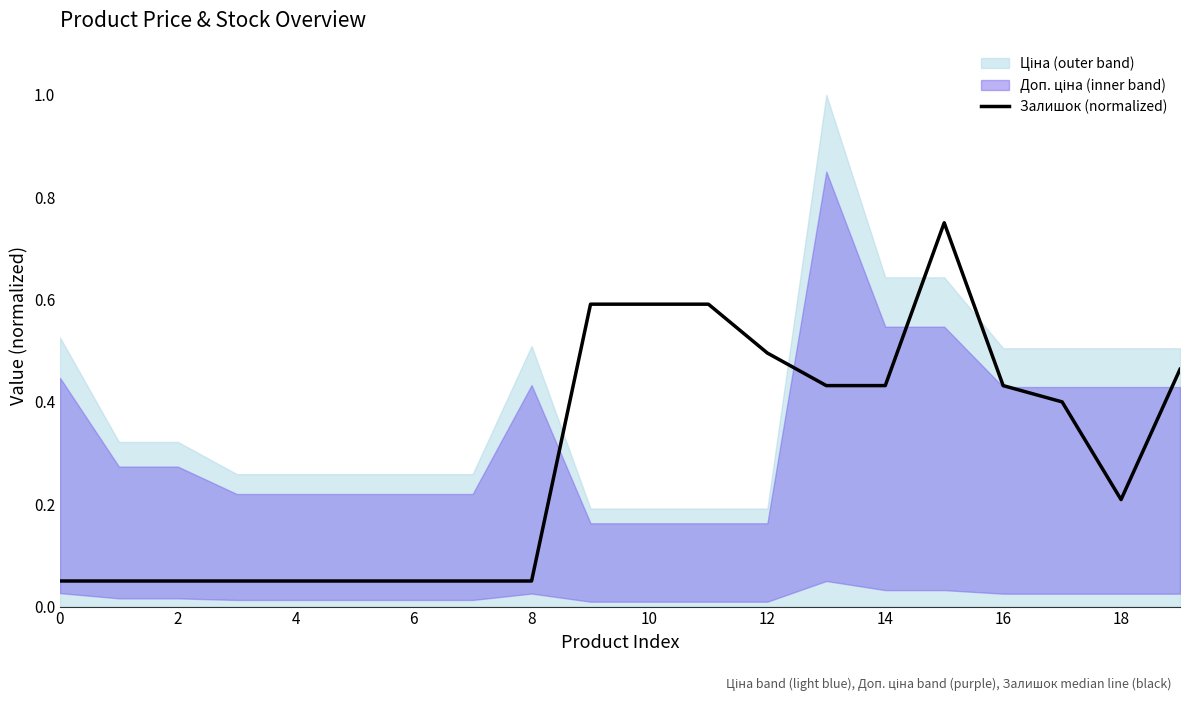

What is the difference between the maximum and minimum values?

0.7